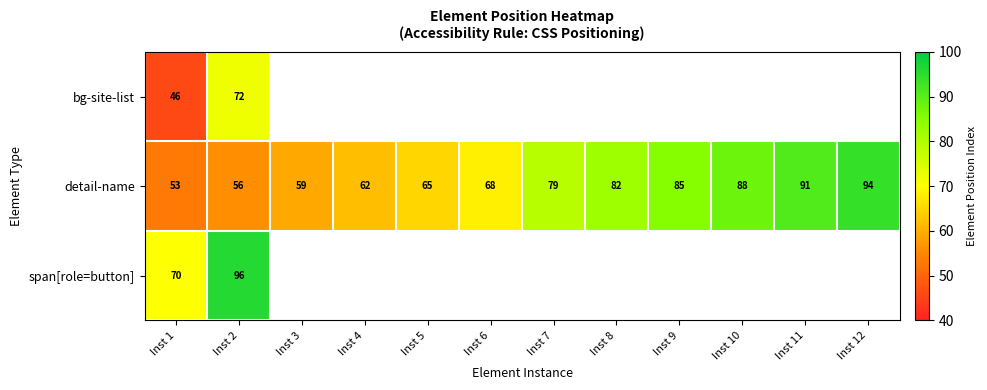

Rank the categories by detail-name value from highest to lowest.

Inst 12, Inst 11, Inst 10, Inst 9, Inst 8, Inst 7, Inst 6, Inst 5, Inst 4, Inst 3, Inst 2, Inst 1